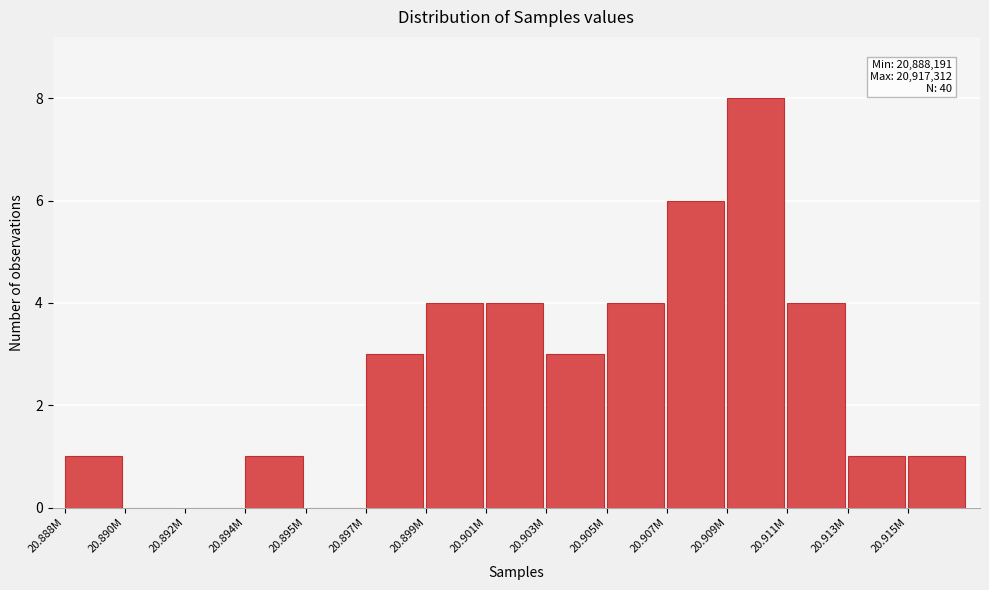

Reading left to right, what are all the values shown in this chart?

20.888M=1	20.890M=0	20.892M=0	20.894M=1	20.895M=0	20.897M=3	20.899M=4	20.901M=4	20.903M=3	20.905M=4	20.907M=6	20.909M=8	20.911M=4	20.913M=1	20.915M=1